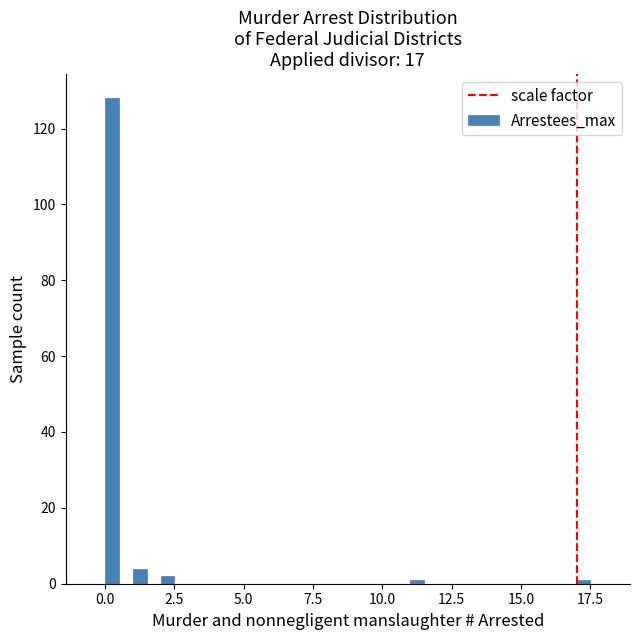

Around what value on the x-axis is the tallest bar? Give the approximate position of its centre, as read against the axis.

0.5